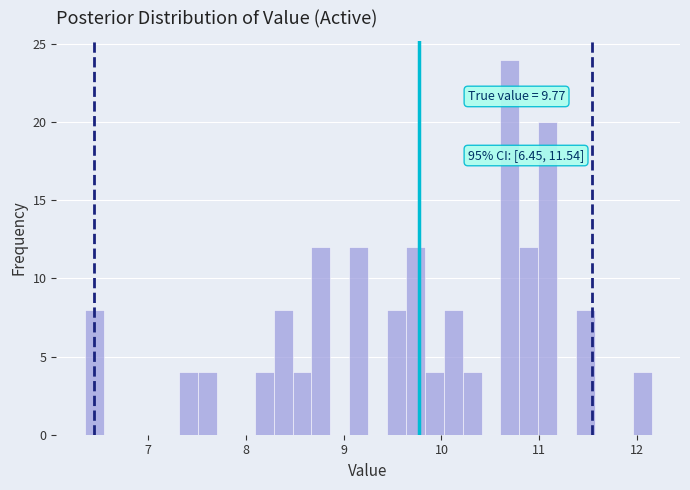

Around what value on the x-axis is the tallest bar? Give the approximate position of its centre, as read against the axis.

10.7